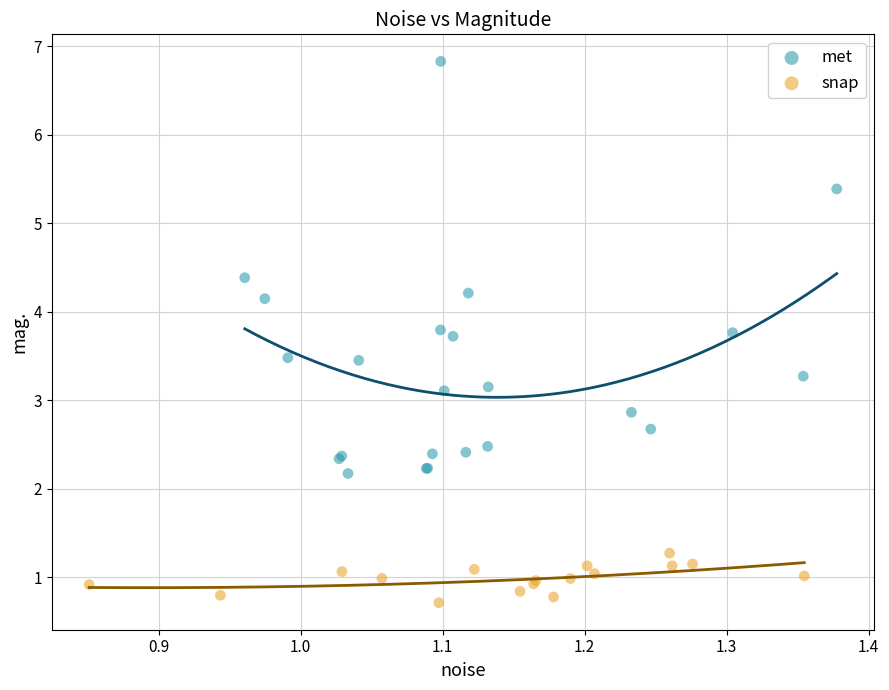

Which series has the largest Y range (max minus min)?

met